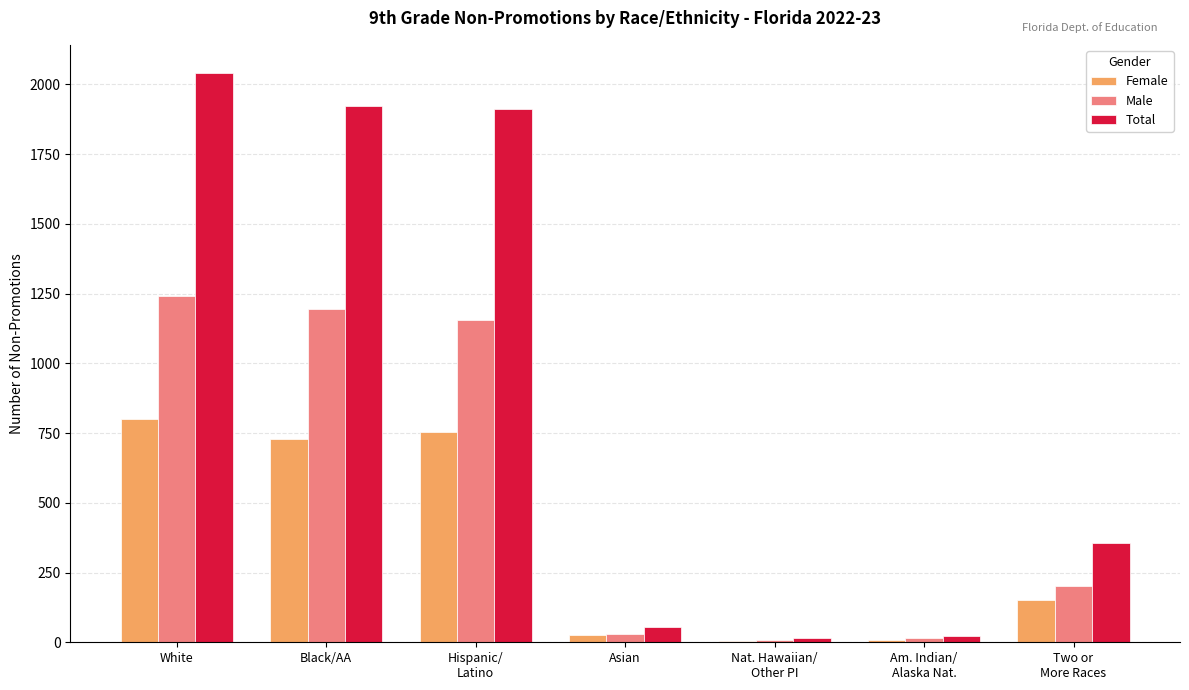

What is the highest value of the Female series?

800